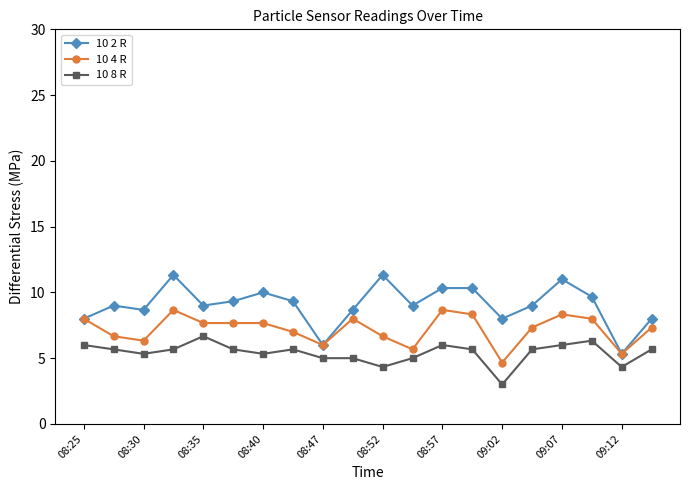

What is the highest value of the 10 8 R series?

6.7